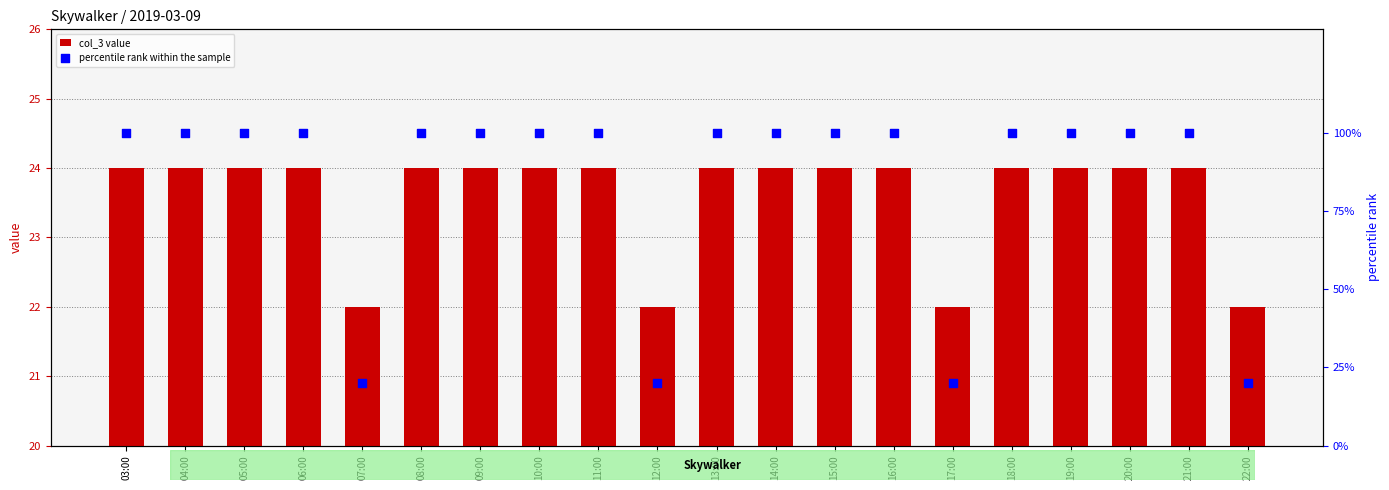

Which series contains the highest Y value?

percentile rank within the sample